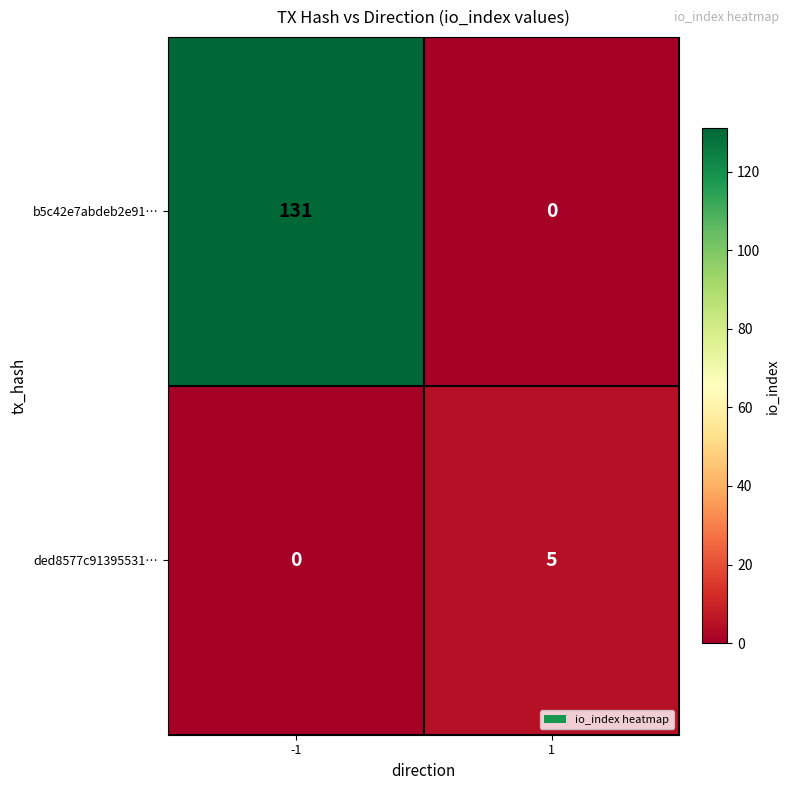

Which series has the largest total across all categories?

b5c42e7abdeb2e91…